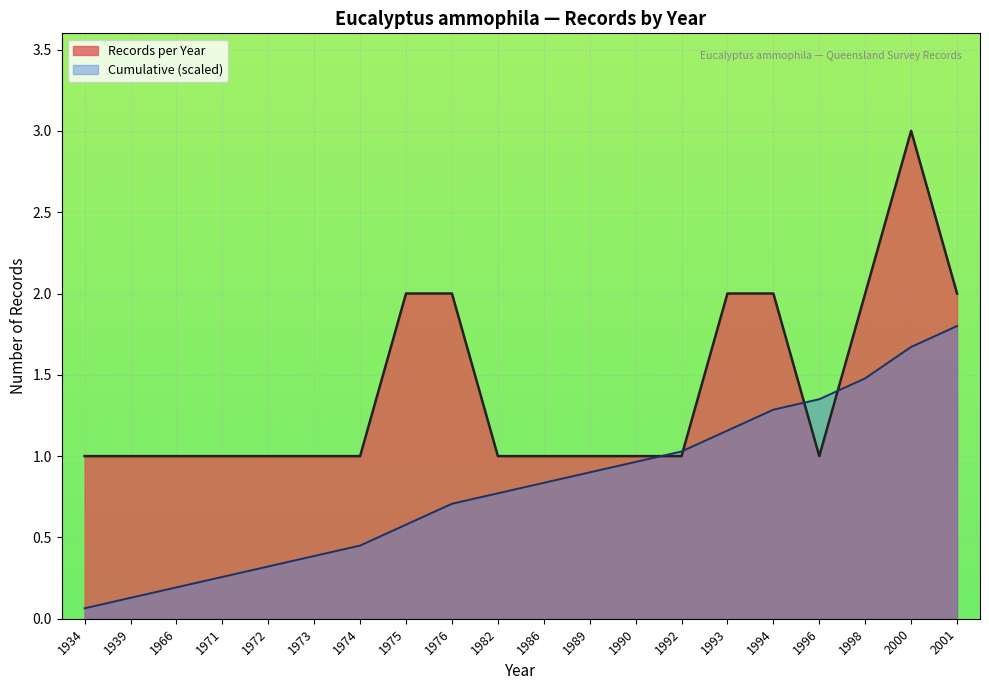

List the labels in order of value, smallest first.

1934, 1939, 1966, 1971, 1972, 1973, 1974, 1975, 1976, 1982, 1986, 1989, 1990, 1992, 1993, 1994, 1996, 1998, 2000, 2001